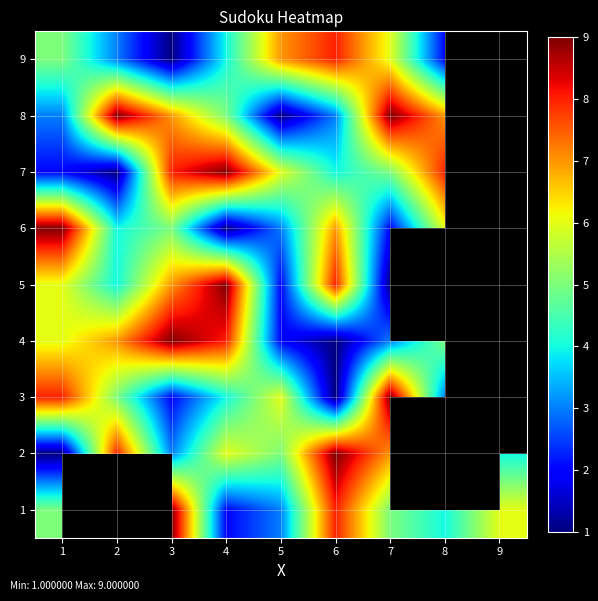

Between 5 and 6, which series saw the biggest shift?

5